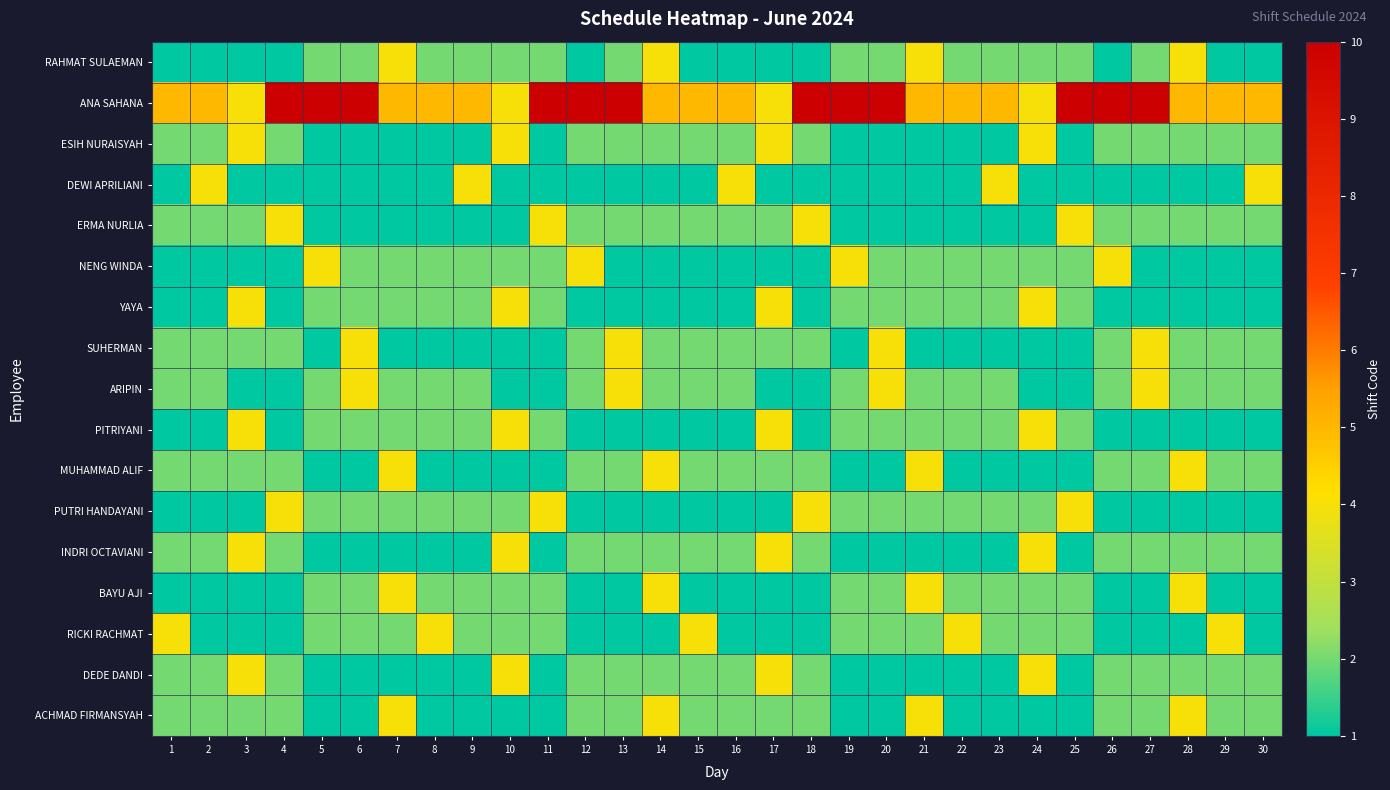

At how many categories does at least one series exceed 3?

30